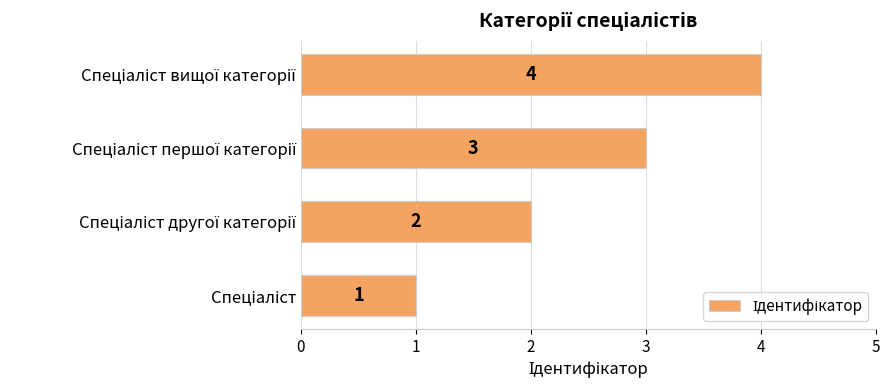

What is the sum of all values?

10